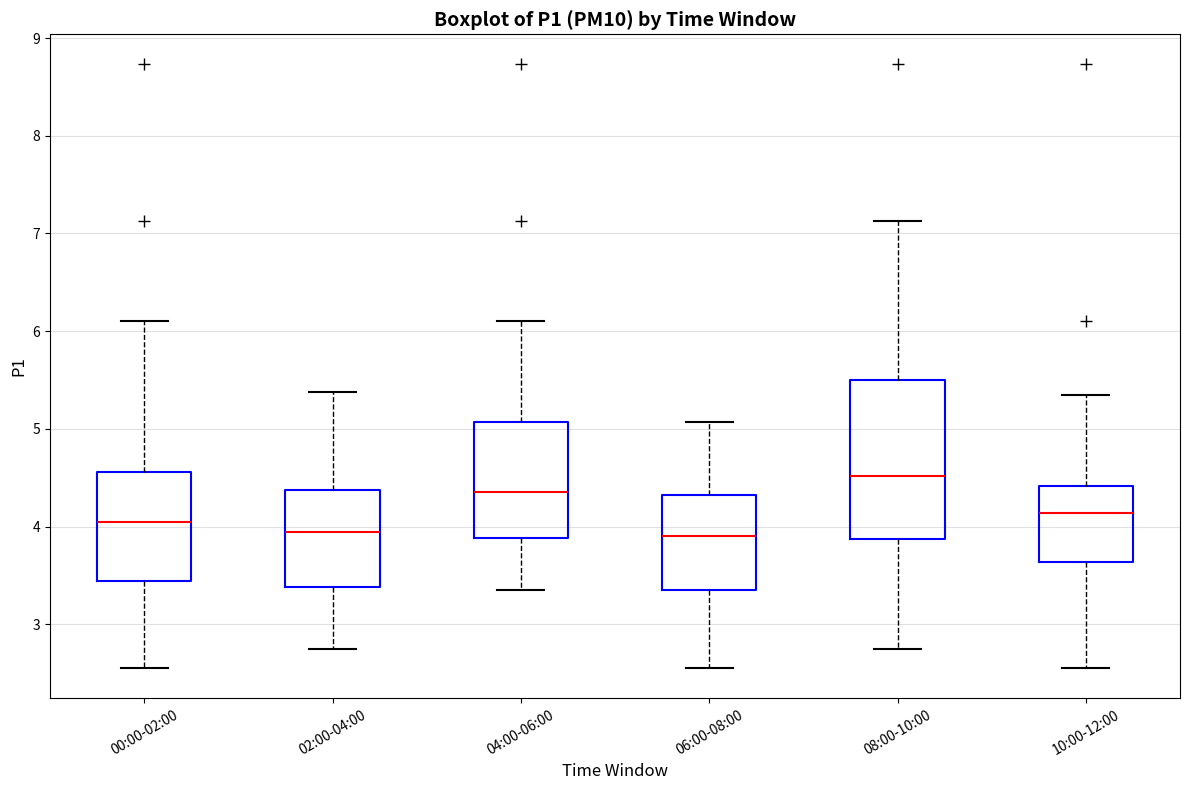

Reading left to right, read every box against the y-axis: the position of its median line, the range the box covers, and the ends of its whiskers. The values are not printed on the chart, so give them approximately, as read against the axis.

00:00-02:00: median 4.1, box 3.4 to 4.6, whiskers 2.6 to 6.1
02:00-04:00: median 3.9, box 3.4 to 4.4, whiskers 2.8 to 5.4
04:00-06:00: median 4.4, box 3.9 to 5.1, whiskers 3.4 to 6.1
06:00-08:00: median 3.9, box 3.4 to 4.3, whiskers 2.6 to 5.1
08:00-10:00: median 4.5, box 3.9 to 5.5, whiskers 2.8 to 7.1
10:00-12:00: median 4.1, box 3.6 to 4.4, whiskers 2.6 to 5.4